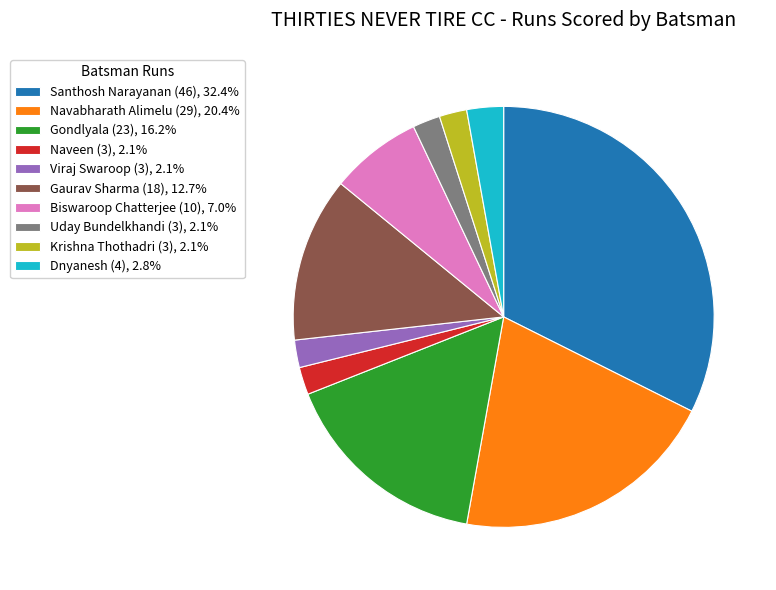

How many slices are in this pie chart?

10